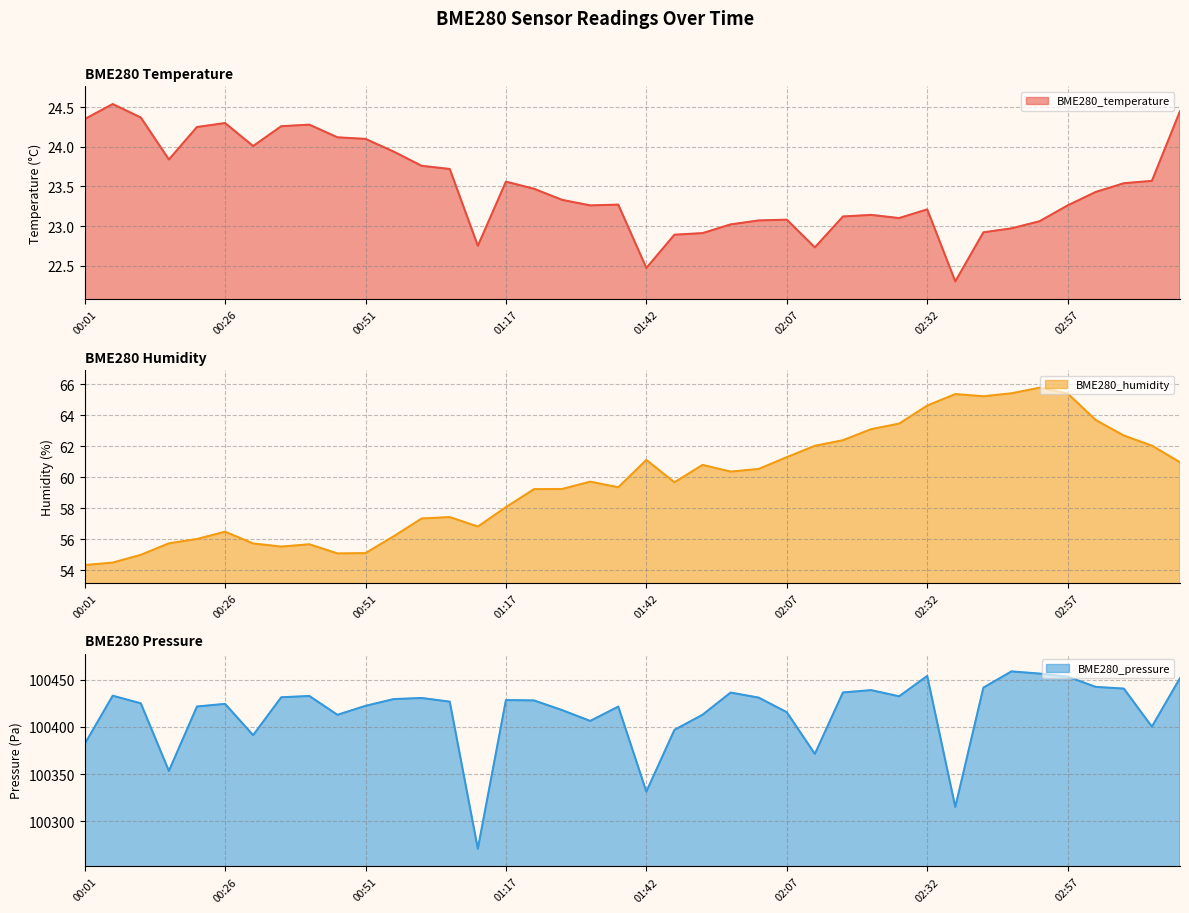

How many interior local valleys does the BME280_temperature series have?

8